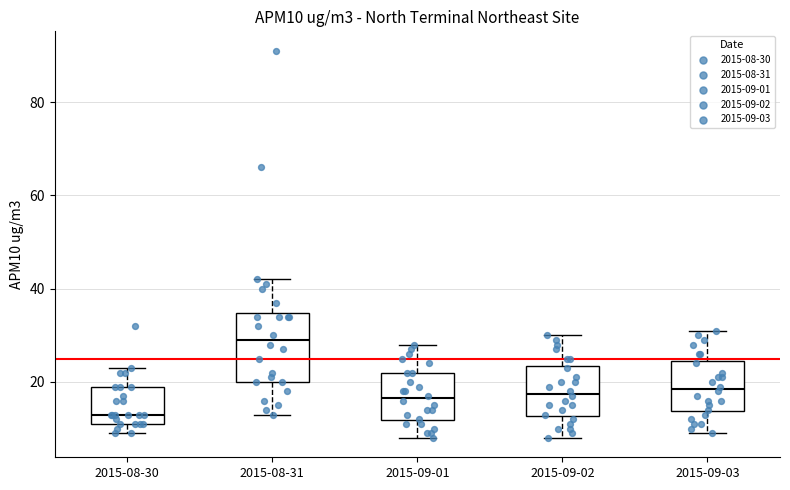

Reading left to right, read every box against the y-axis: the position of its median line, the range the box covers, and the ends of its whiskers. The values are not printed on the chart, so give them approximately, as read against the axis.

2015-08-30: median 14, box 12 to 20, whiskers 10 to 24
2015-08-31: median 30, box 20 to 34, whiskers 14 to 42
2015-09-01: median 16, box 12 to 22, whiskers 8 to 28
2015-09-02: median 18, box 12 to 24, whiskers 8 to 30
2015-09-03: median 18, box 14 to 24, whiskers 10 to 32